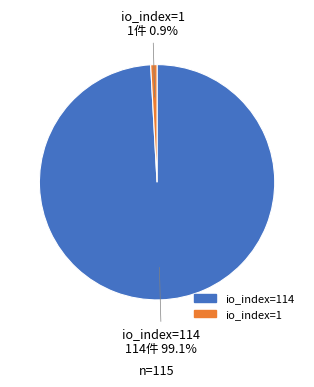

Is there a majority slice in this chart?

Yes